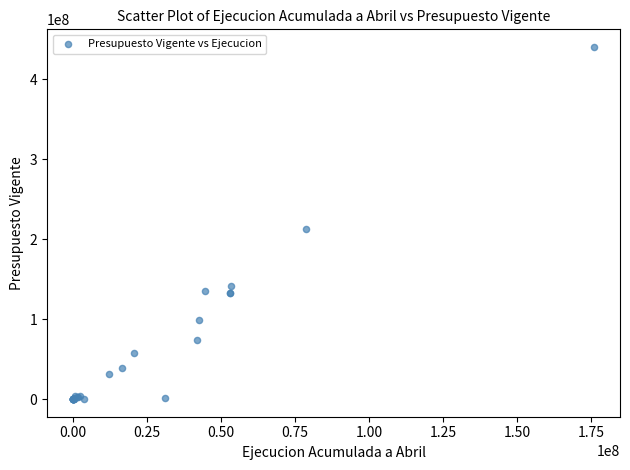

What Y value in the scatter plot is closest to 220248497?

213078079